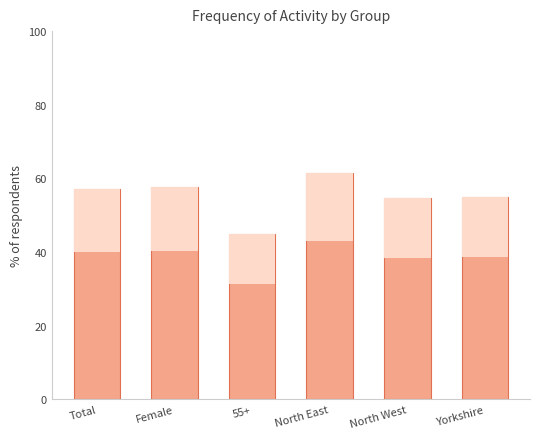

Does the chart contain stacked bars?

No